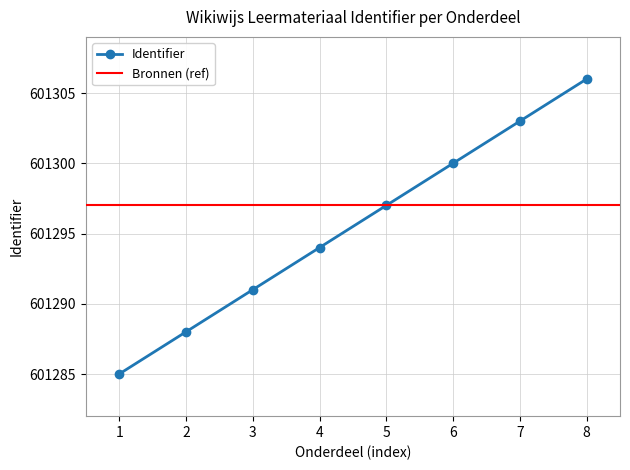

At which label is Identifier closest to 601295?

4